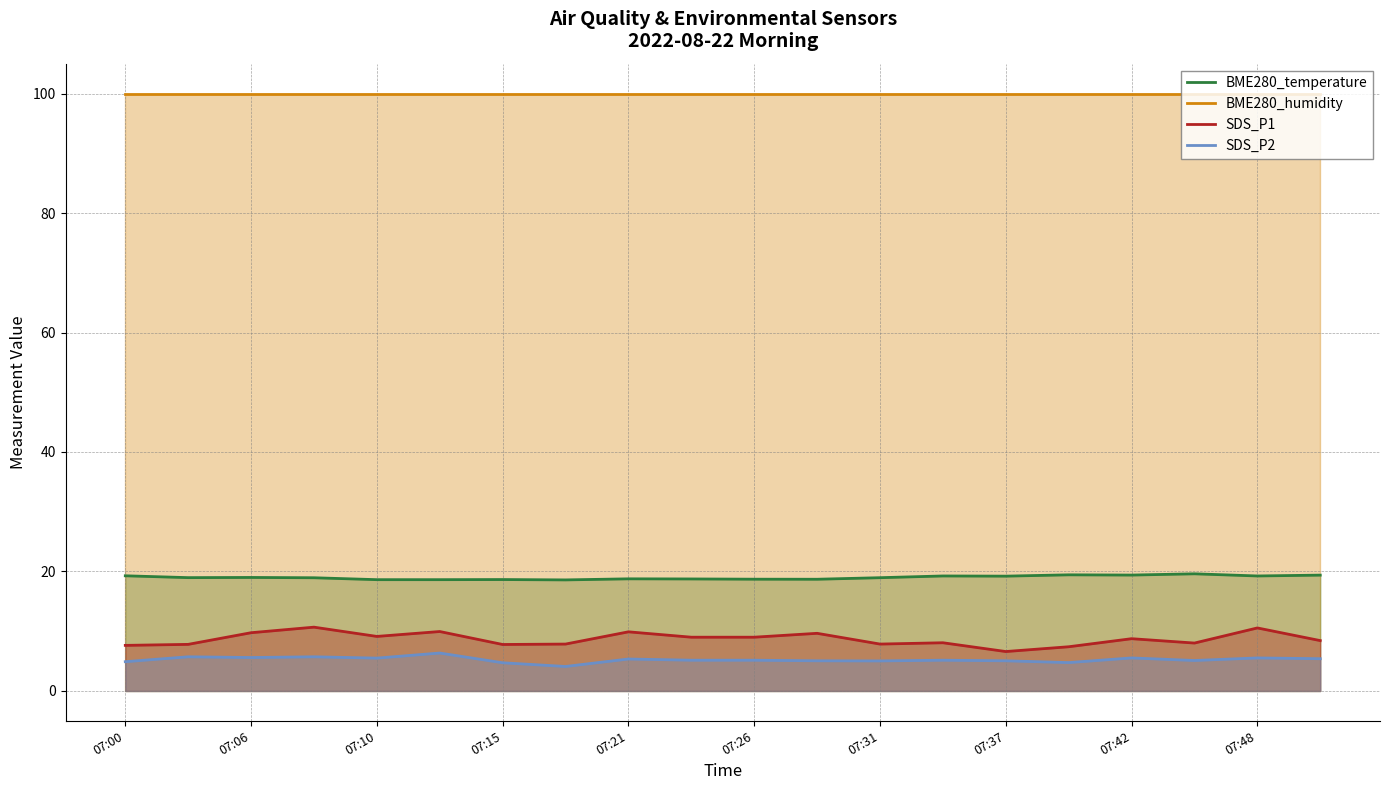

True or false: SDS_P2 and BME280_temperature intersect in this chart.

False